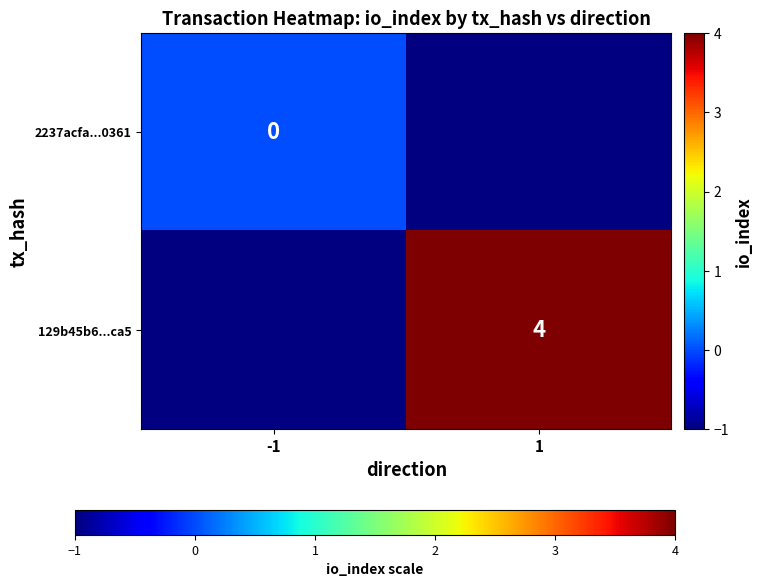

Which category has the lowest value across all series?

-1